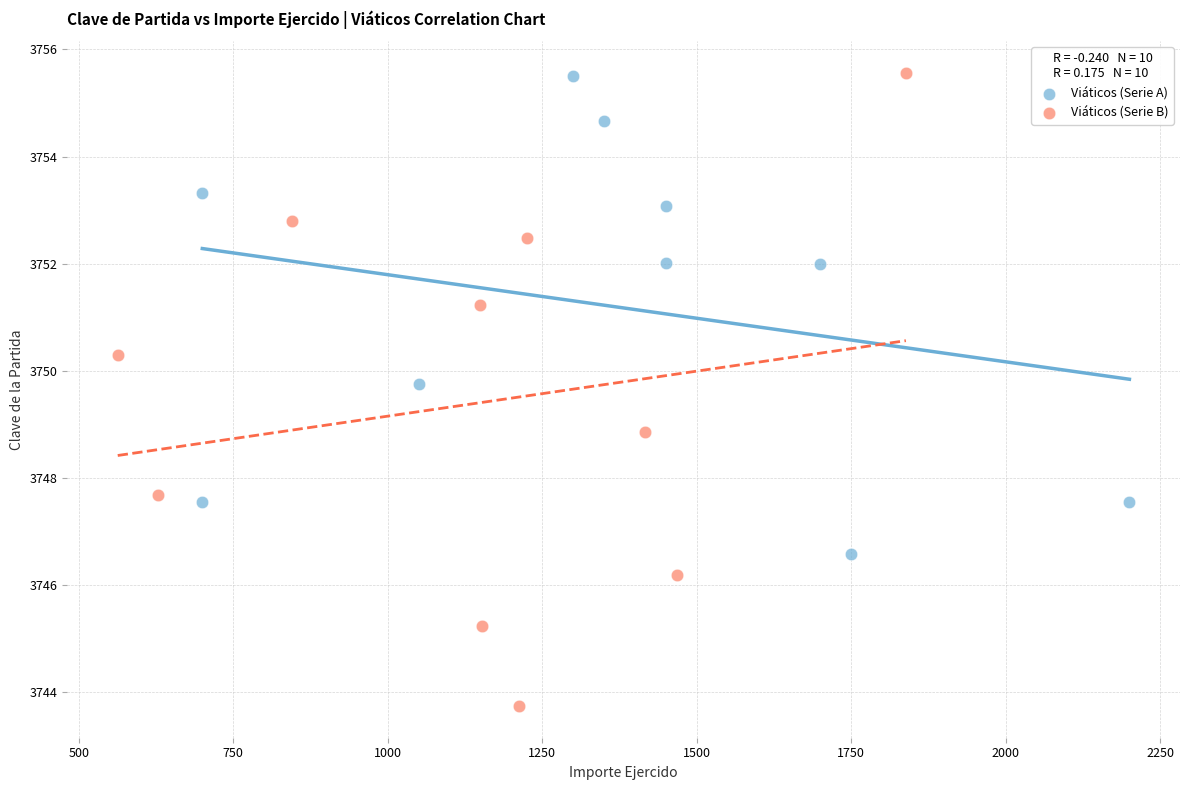

Which series reaches the minimum Y coordinate?

Viáticos (Serie B)